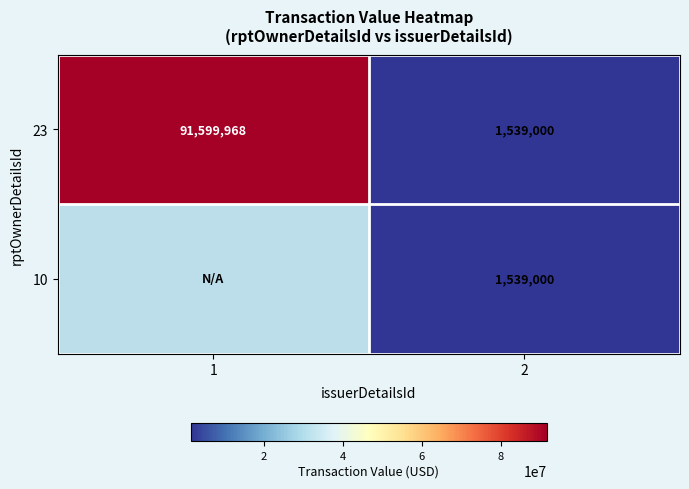

What is the average value of the 23 series?

46569484